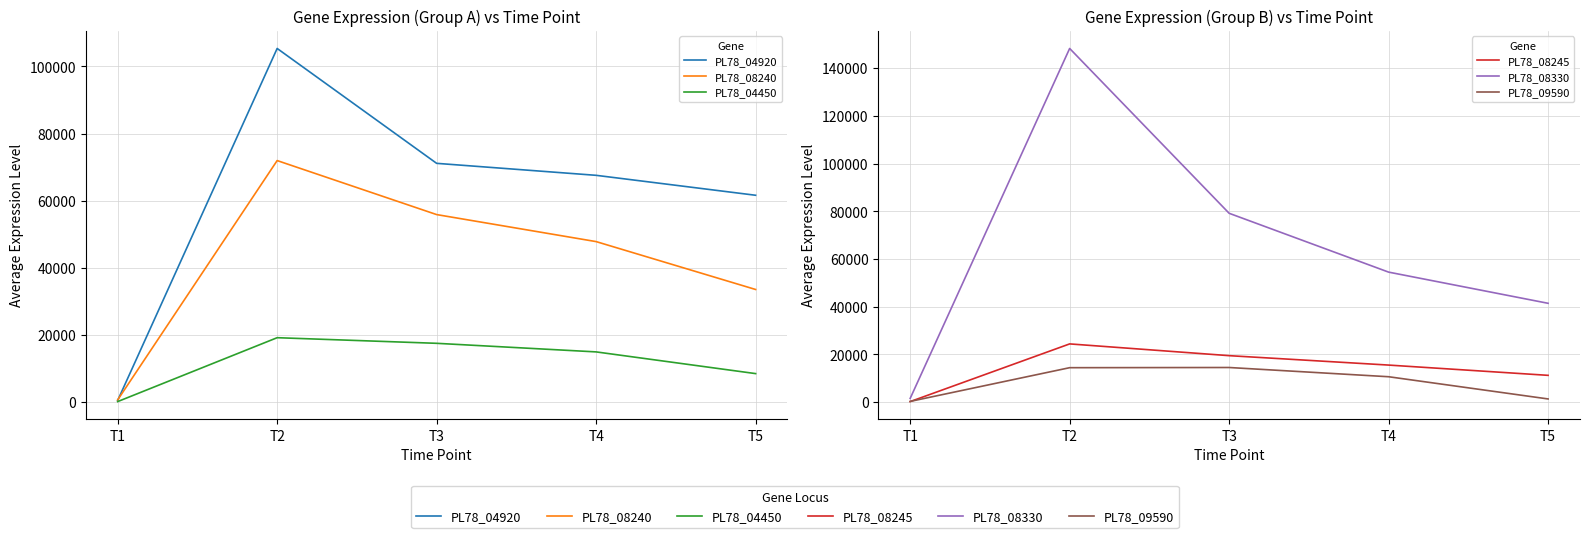

The value of PL78_09590 at T5 is 1359.7. True or false?

True